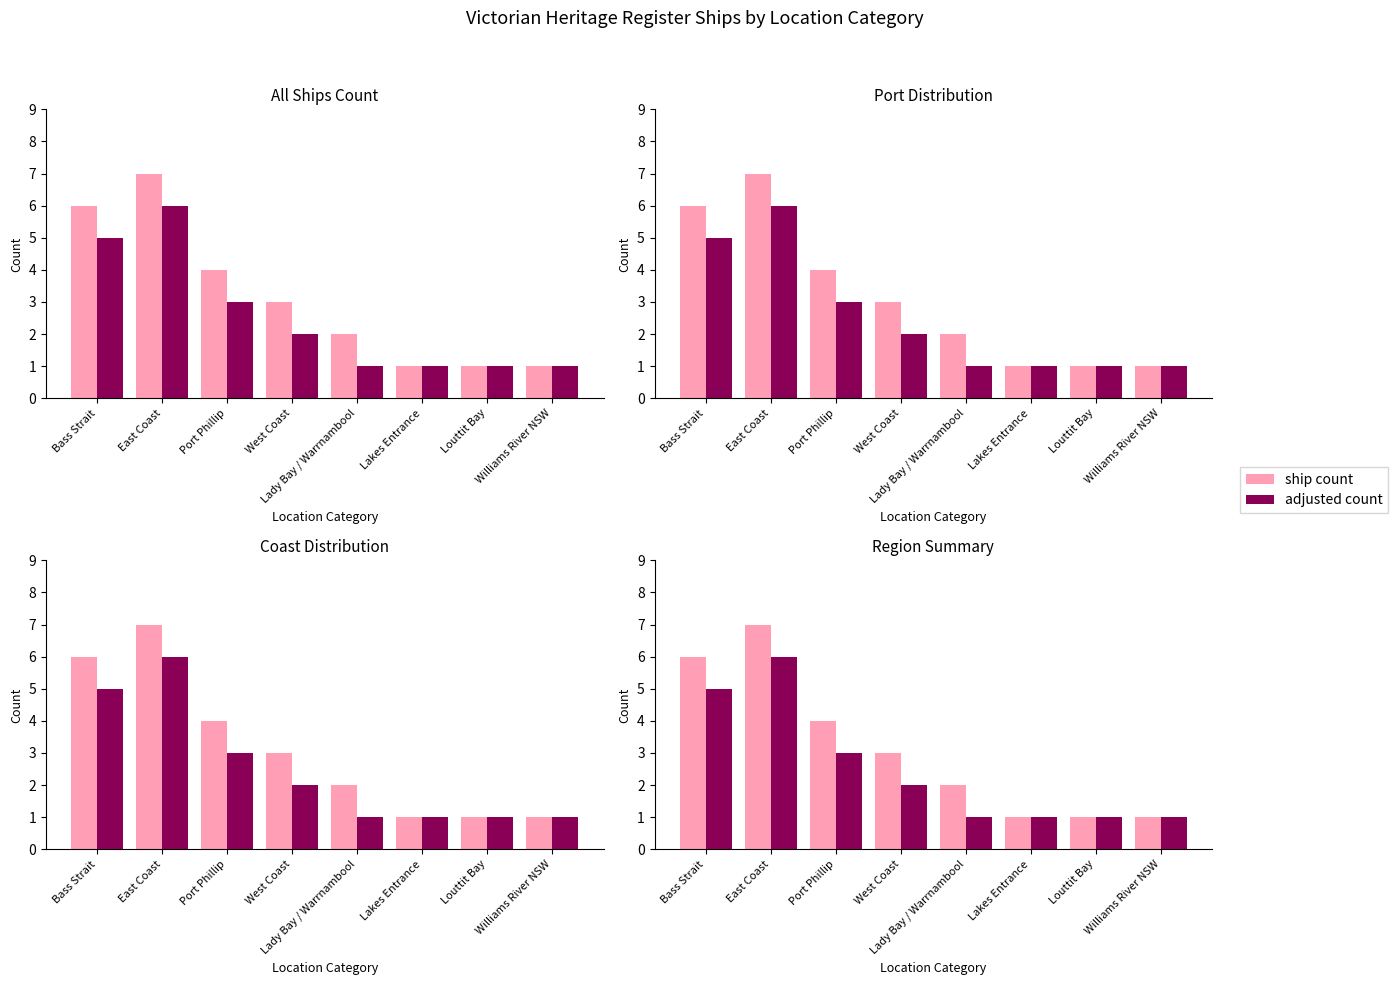

What are all the series names shown in the legend?

ship count, adjusted count